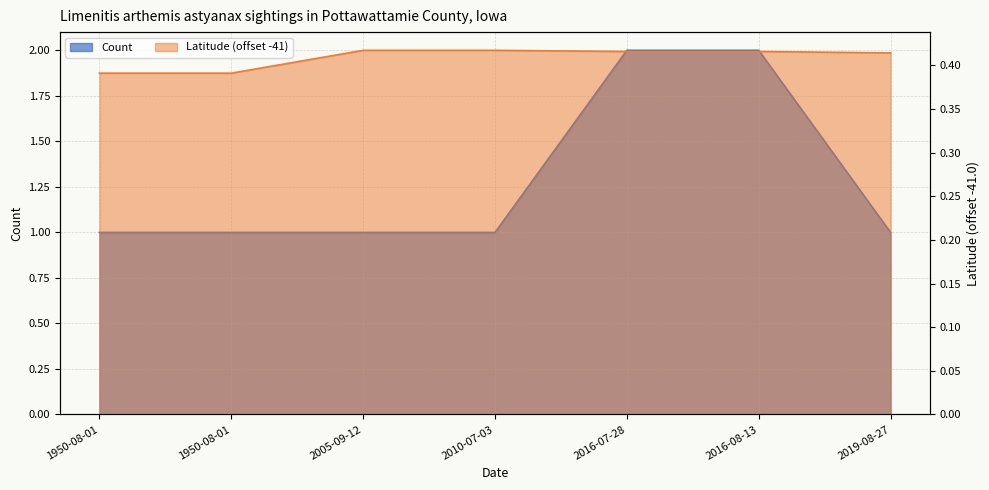

What are all the series names shown in the legend?

Count, Latitude